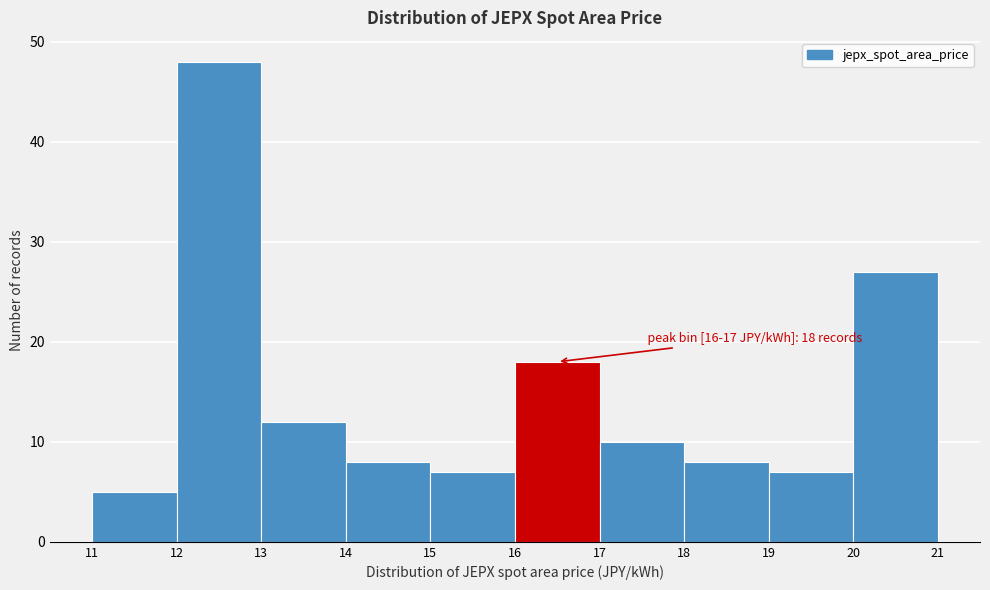

Over which range of the x-axis is the bar tallest?

12 to 13